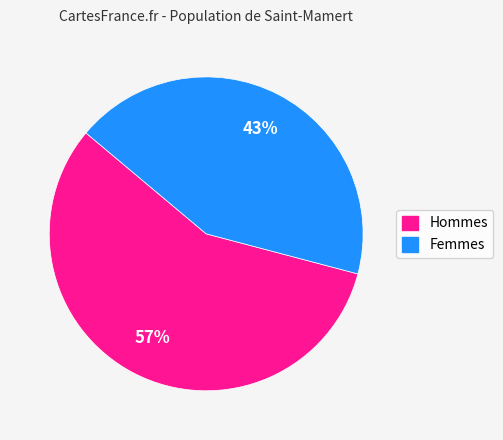

Is there any slice that represents more than half of the pie?

Yes